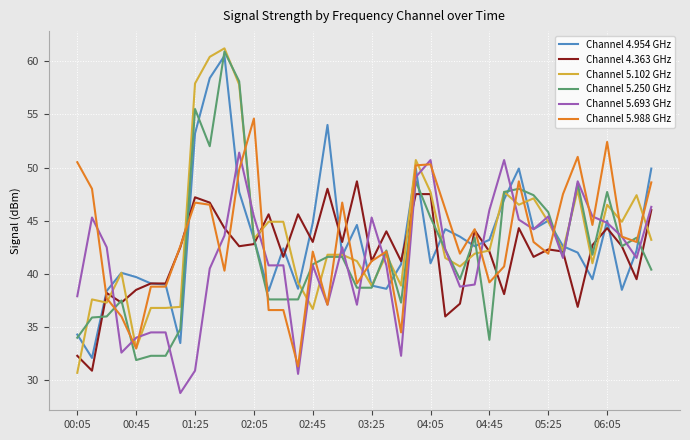

Which series has the largest range (max minus min)?

Channel 5.102 GHz